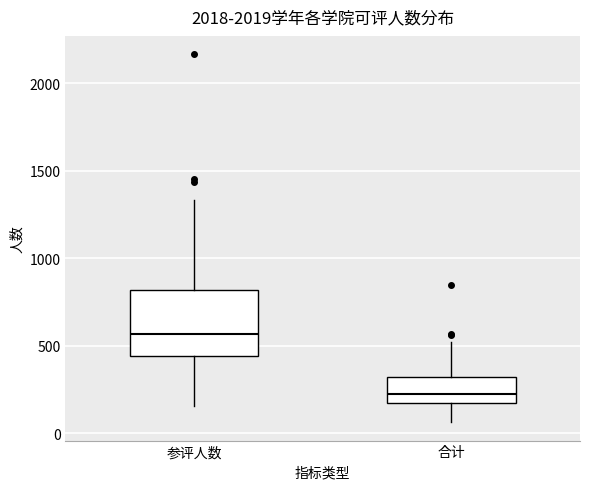

Where does the lower whisker of the box for 参评人数 end on the y-axis? The values are not printed on the chart, so give them approximately, as read against the axis.

150